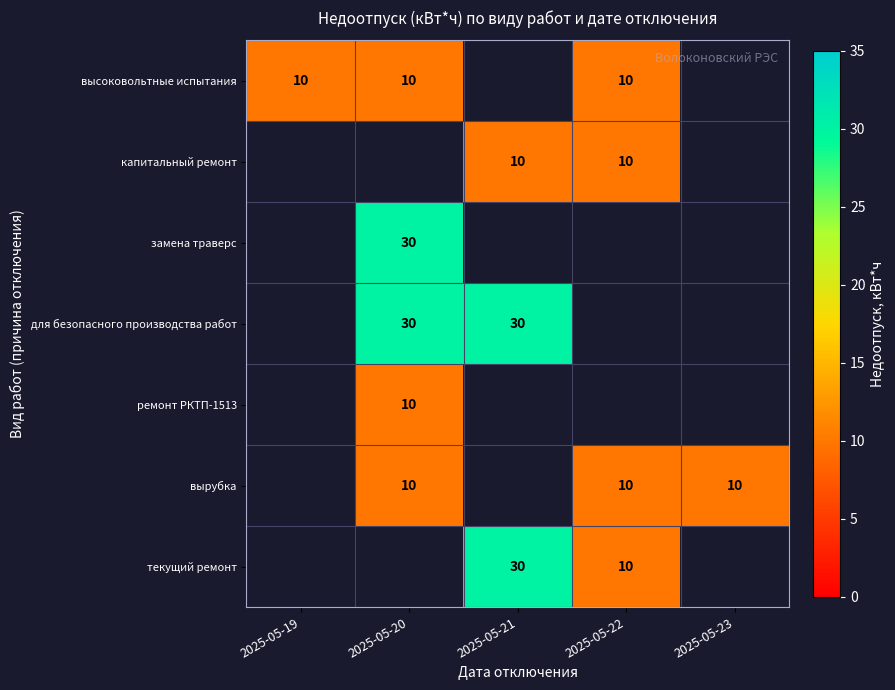

The value of ремонт РКТП-1513 at 2025-05-20 is 14. True or false?

False